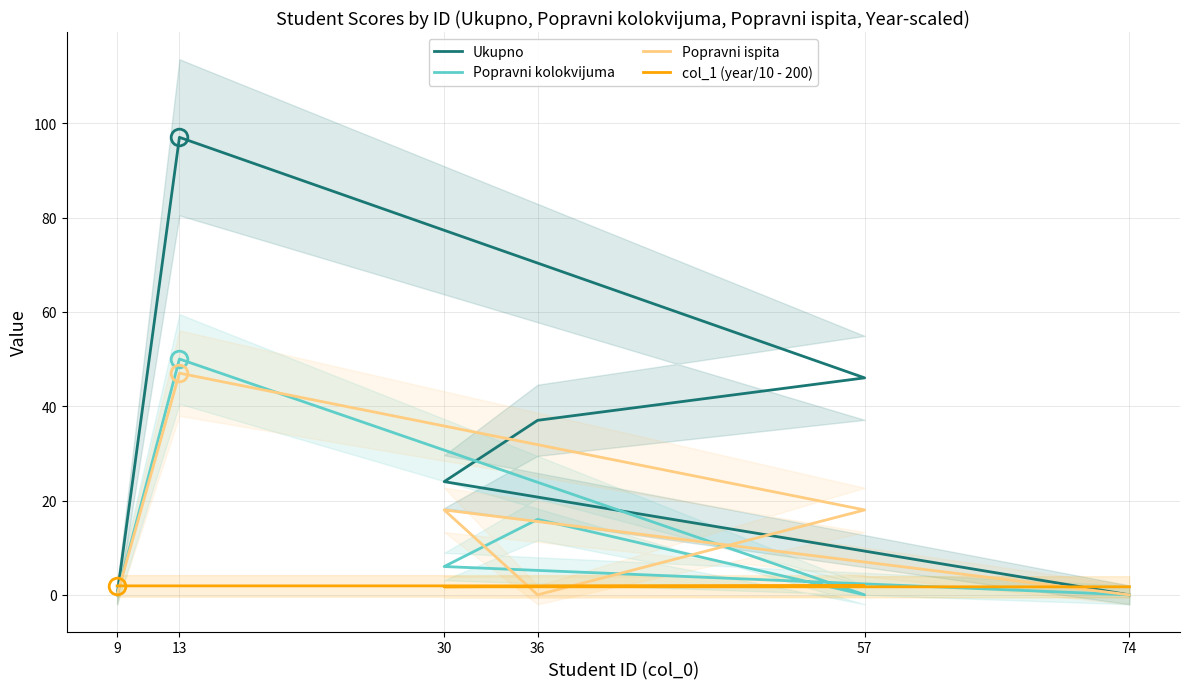

Which series has the widest spread of values?

Ukupno